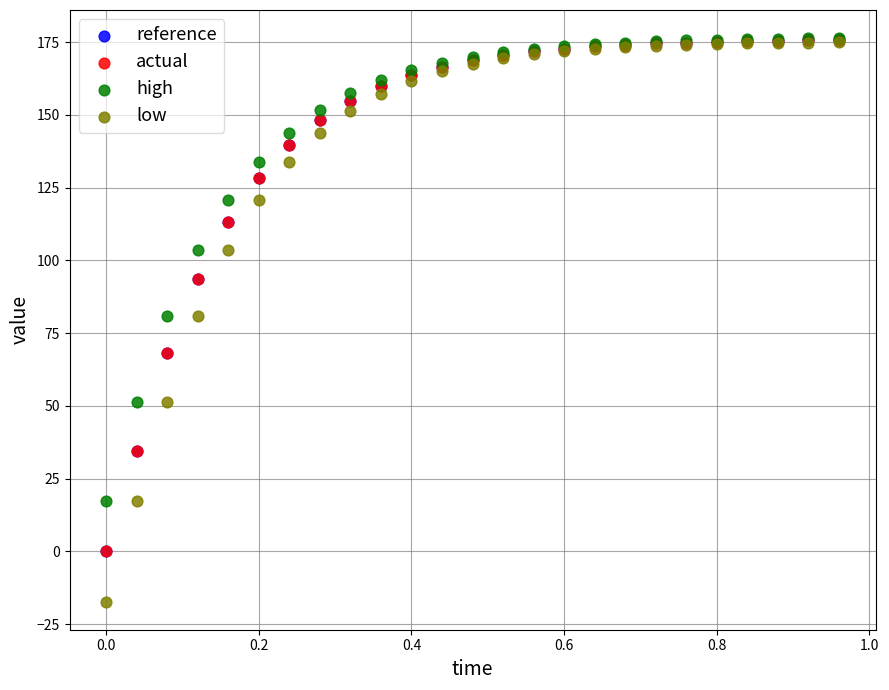

Which series has the widest spread of Y values?

low